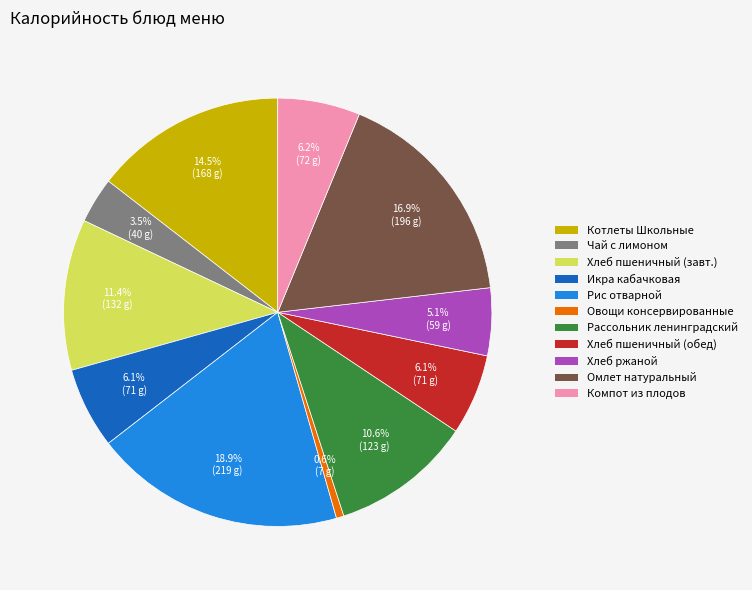

To the nearest percent, what percentage of the pie is Икра кабачковая?

6%